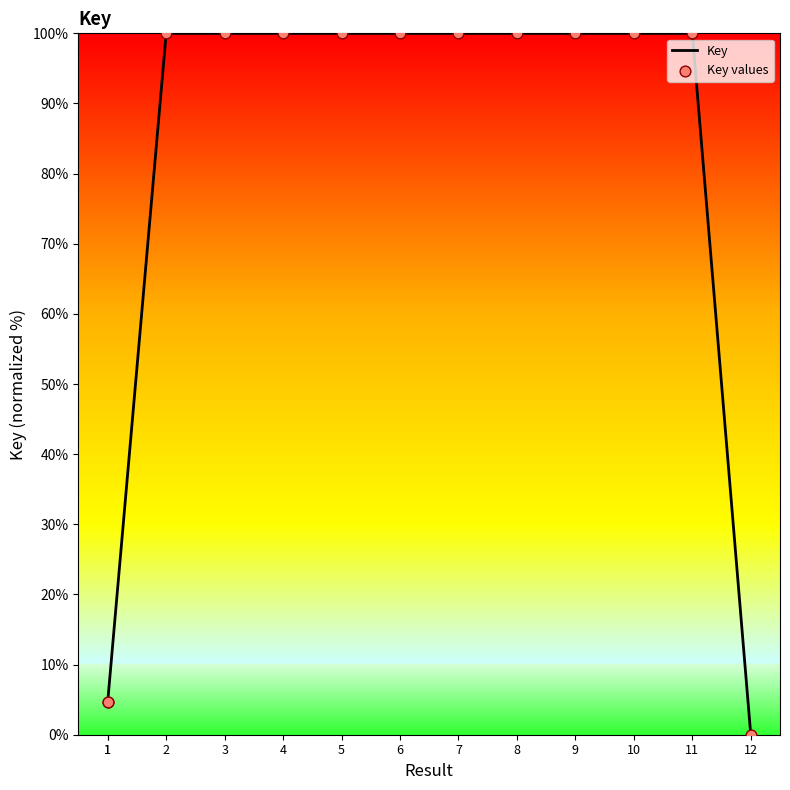

Which series has the largest total across all categories?

Key